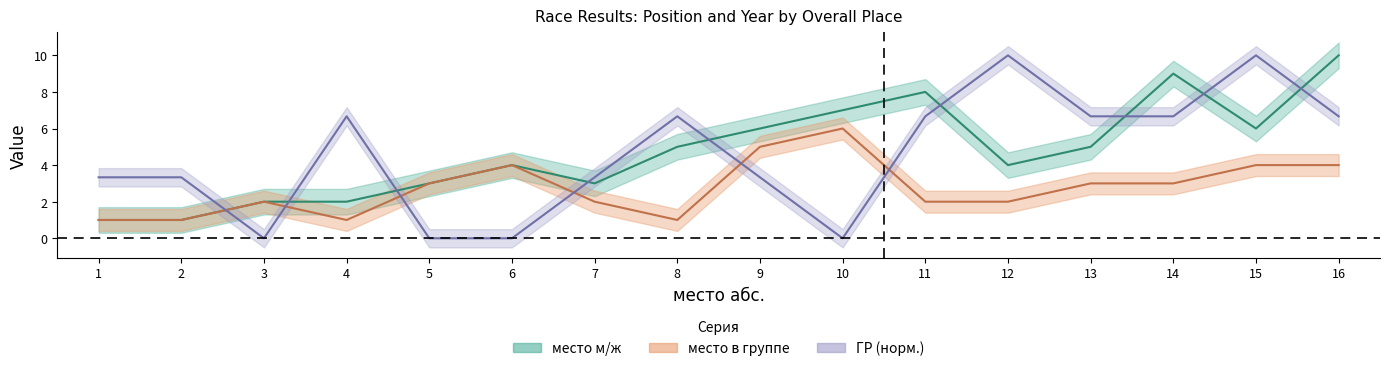

What is the value of the место м/ж point at the 2nd from the left?

1.0